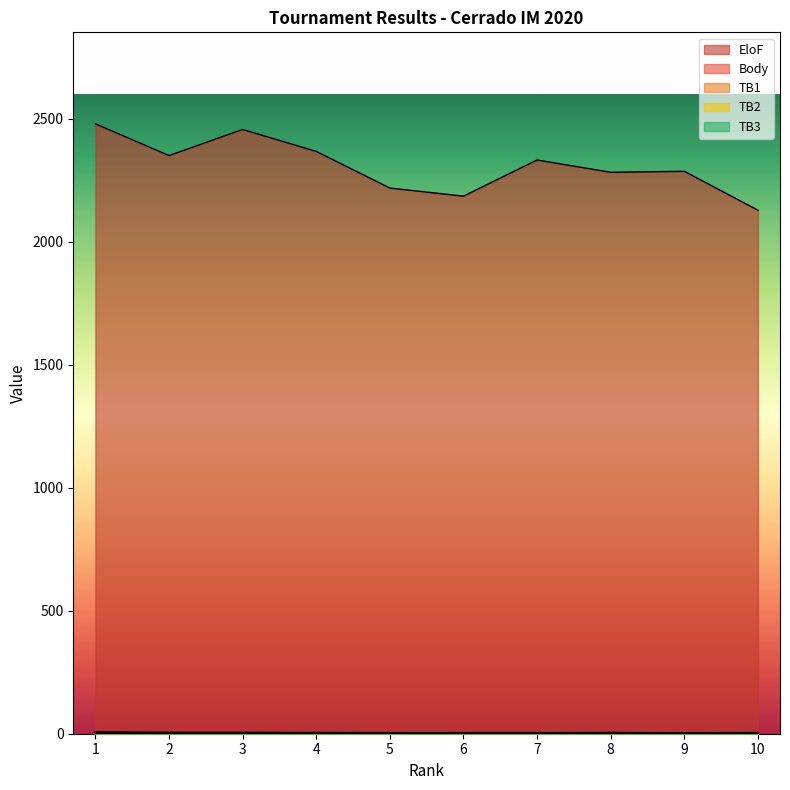

Between 5 and 10, which series saw the biggest shift?

EloF